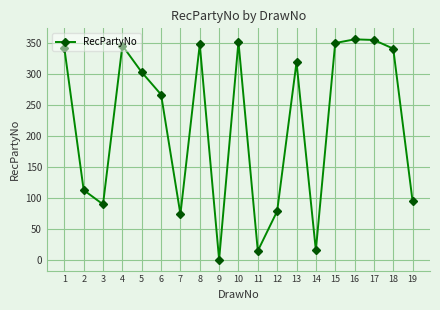

What is the value of the 10th point from the left?

352